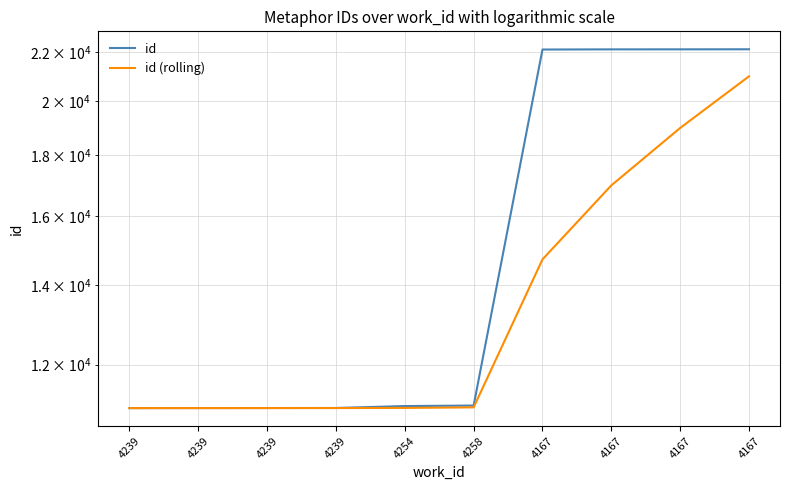

How many lines are shown in the chart?

2